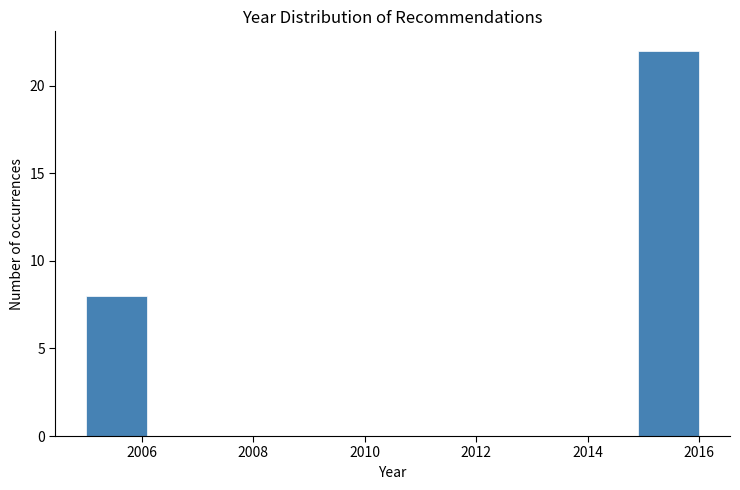

Reading left to right, transcribe this chart: for each bar, give the range it covers on the x-axis and its height. Neither the bar edges nor the heights are printed on the chart, so give them approximately, as read against the axes.

2005.0 to 2006.1: 8
2006.1 to 2007.2: 0
2007.2 to 2008.3: 0
2008.3 to 2009.4: 0
2009.4 to 2010.5: 0
2010.5 to 2011.6: 0
2011.6 to 2012.7: 0
2012.7 to 2013.8: 0
2013.8 to 2014.9: 0
2014.9 to 2016.0: 22